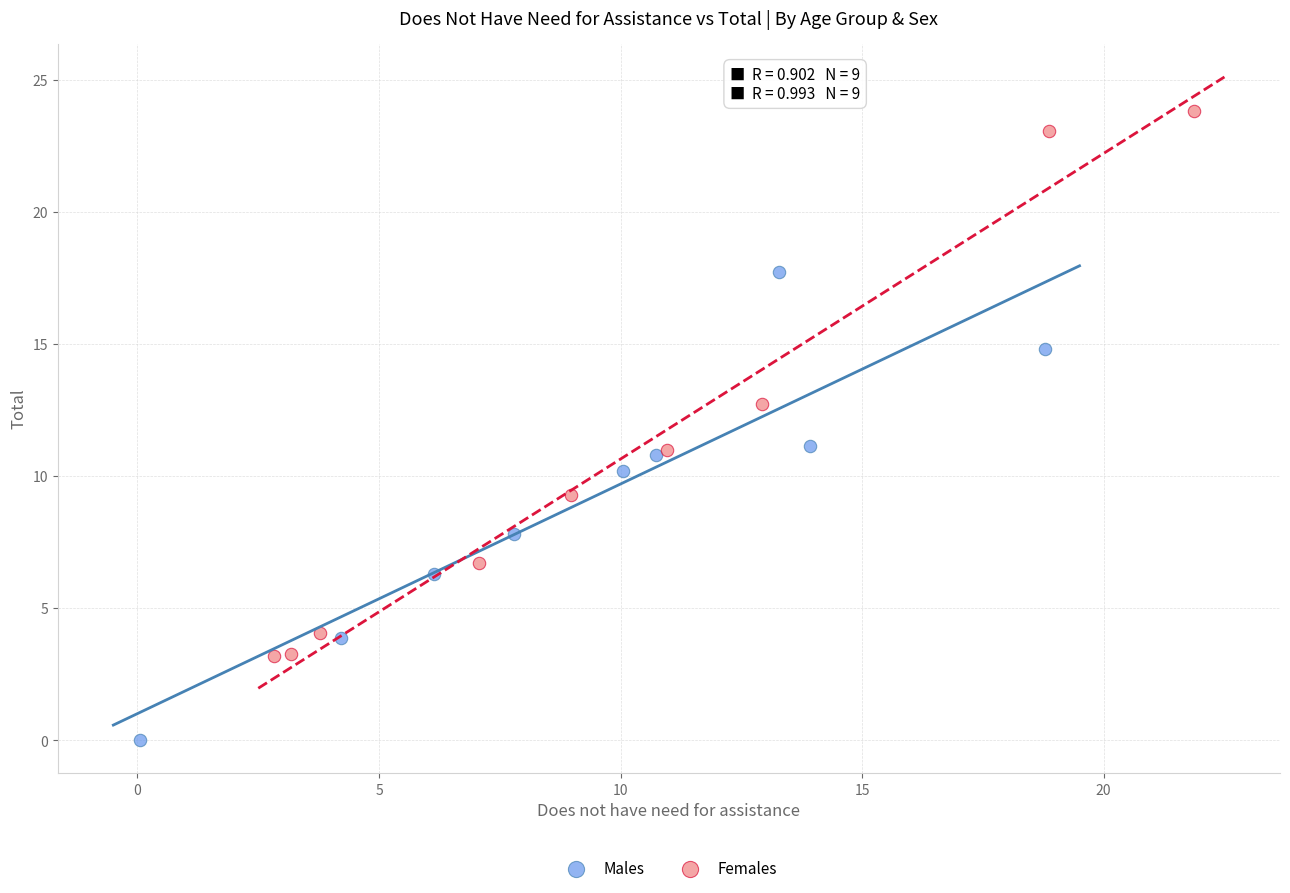

What are all the series names shown in the legend?

Males, Females